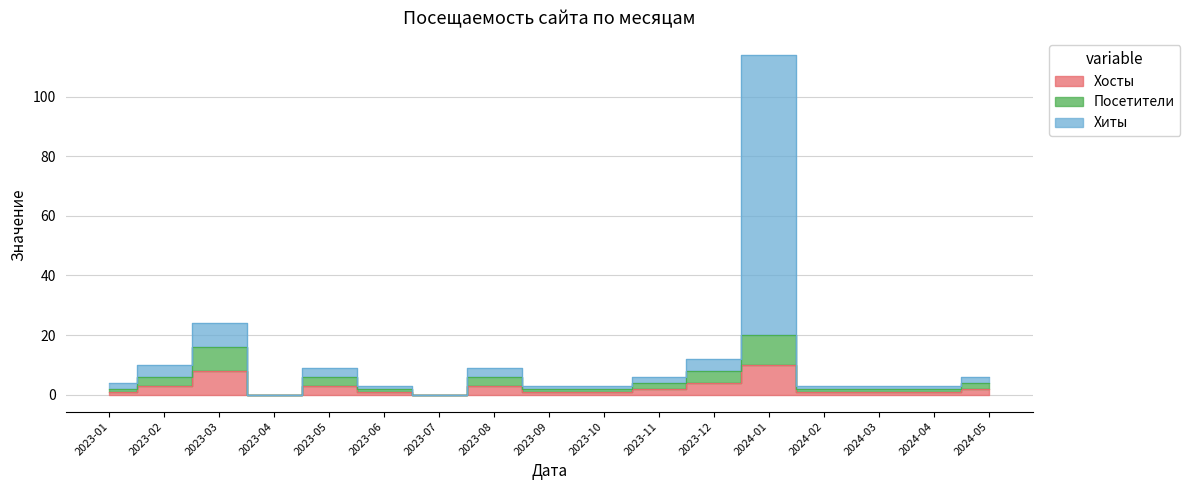

True or false: Хосты and Хиты intersect in this chart.

False